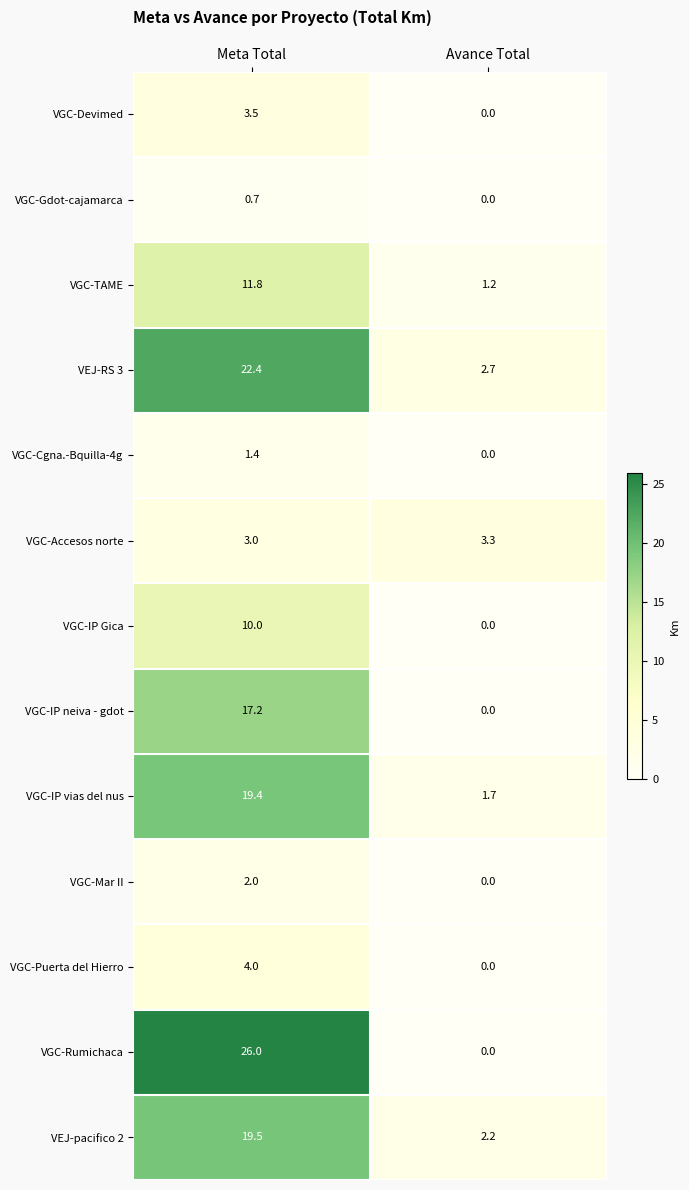

Reading right to left, what are all the values shown in this chart?

VGC-Devimed: Avance Total=0.0	Meta Total=3.5
VGC-Gdot-cajamarca: Avance Total=0.0	Meta Total=0.7
VGC-TAME: Avance Total=1.2	Meta Total=11.8
VEJ-RS 3: Avance Total=2.7	Meta Total=22.4
VGC-Cgna.-Bquilla-4g: Avance Total=0.0	Meta Total=1.4
VGC-Accesos norte: Avance Total=3.3	Meta Total=3.0
VGC-IP Gica: Avance Total=0.0	Meta Total=10.0
VGC-IP neiva - gdot: Avance Total=0.0	Meta Total=17.2
VGC-IP vias del nus: Avance Total=1.7	Meta Total=19.4
VGC-Mar II: Avance Total=0.0	Meta Total=2.0
VGC-Puerta del Hierro: Avance Total=0.0	Meta Total=4.0
VGC-Rumichaca: Avance Total=0.0	Meta Total=26.0
VEJ-pacifico 2: Avance Total=2.2	Meta Total=19.5